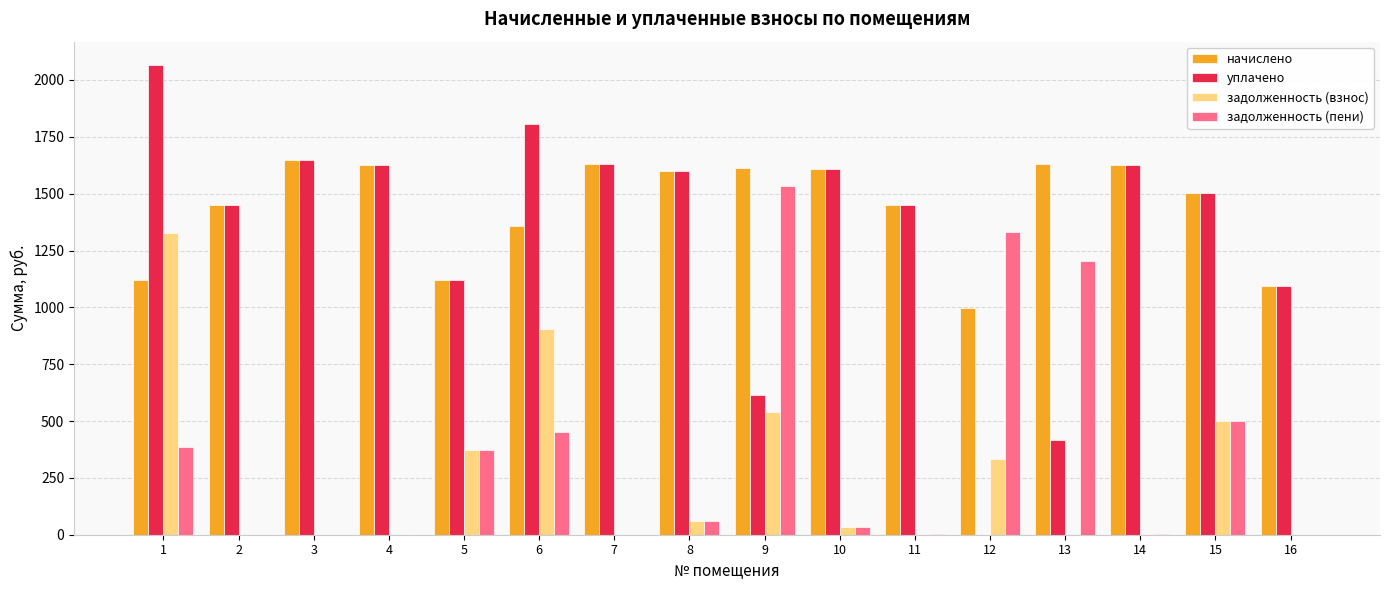

Between 6 and 8, which series saw the biggest shift?

задолженность (взнос)